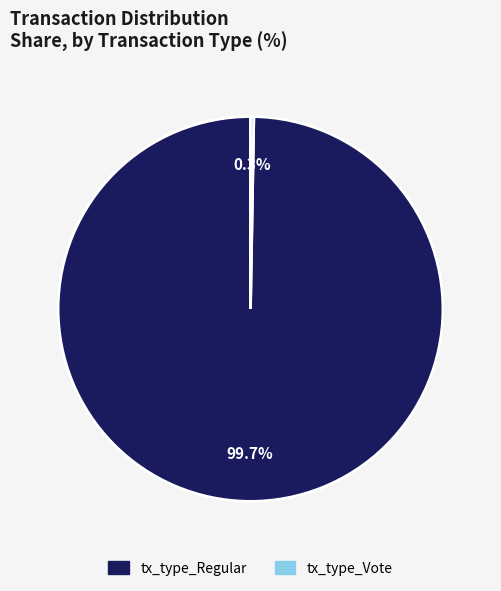

Does tx_type_Regular represent more than half of the total?

Yes